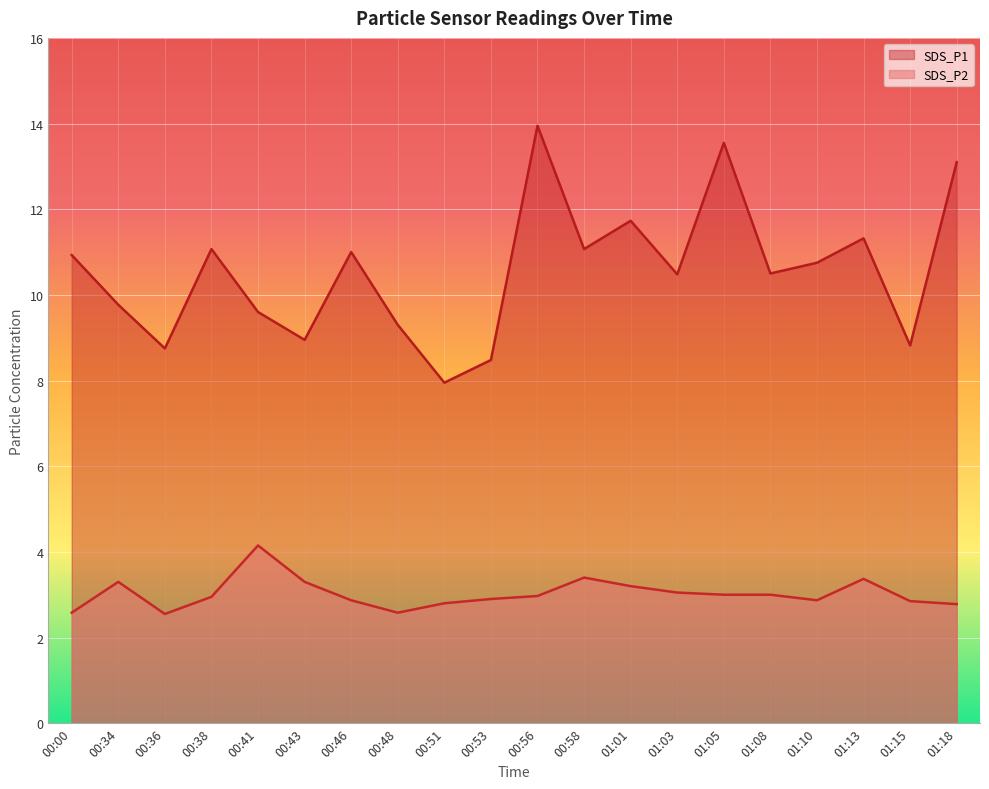

What is the label of the 12th point from the left?

00:58